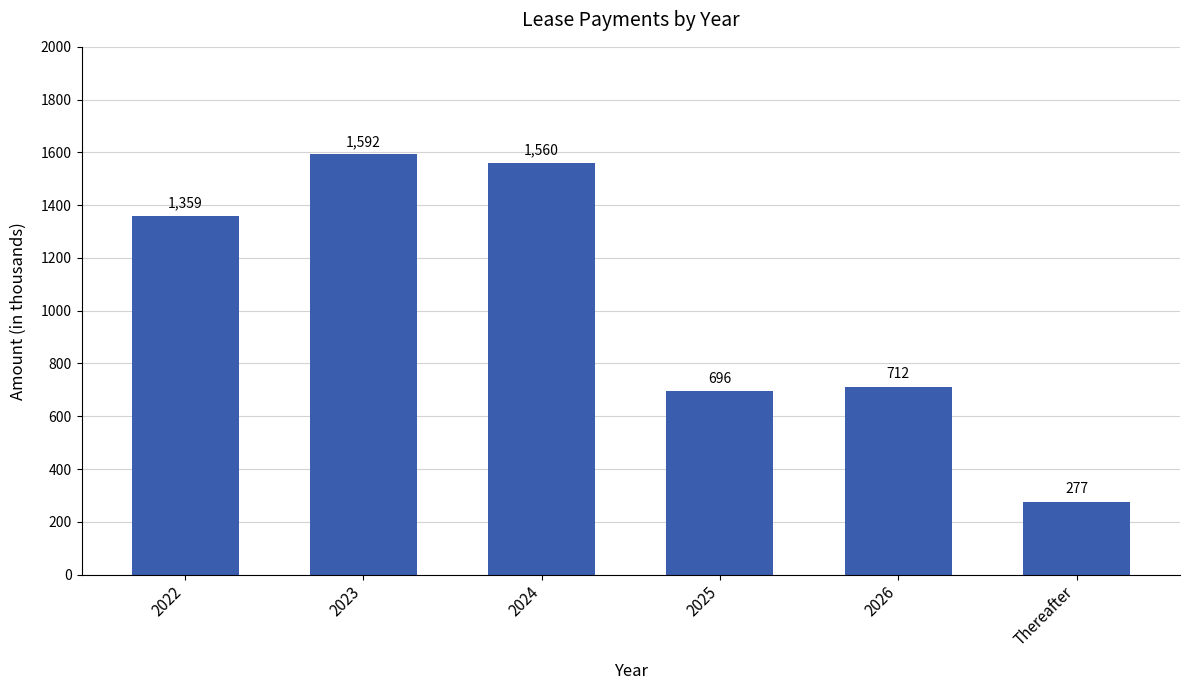

What is the value of the 3rd bar from the left?

1560